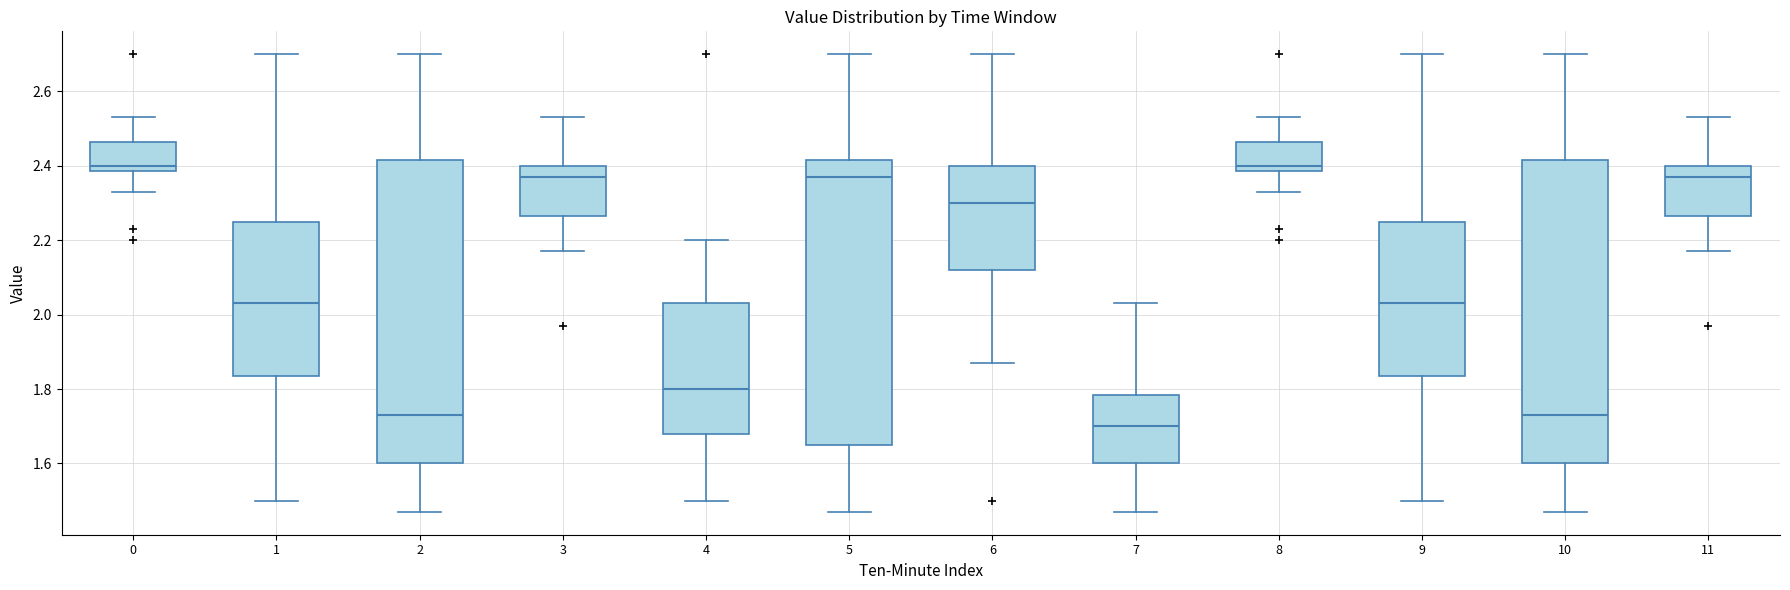

Where is the lower edge of the box at x = 9 on the y-axis? The values are not printed on the chart, so give them approximately, as read against the axis.

1.84